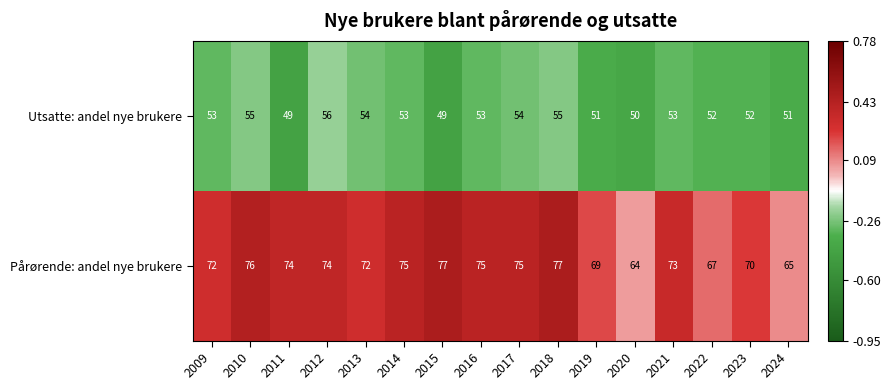

List the series in order of their peak value, lowest first.

Utsatte: andel nye brukere, Pårørende: andel nye brukere